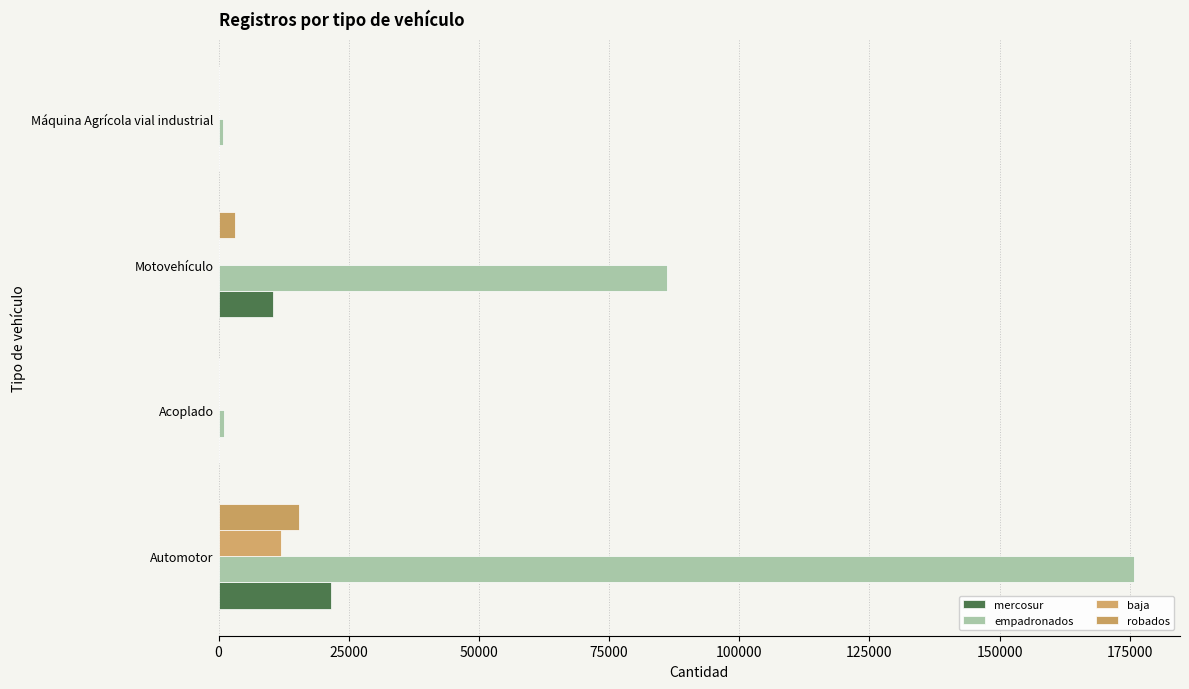

Reading right to left, transcribe all the data shown in this chart.

mercosur: 75000=0	50000=10419	25000=154	0=21525
empadronados: 75000=850	50000=86141	25000=997	0=175833
baja: 75000=4	50000=103	25000=14	0=11903
robados: 75000=1	50000=3083	25000=34	0=15539